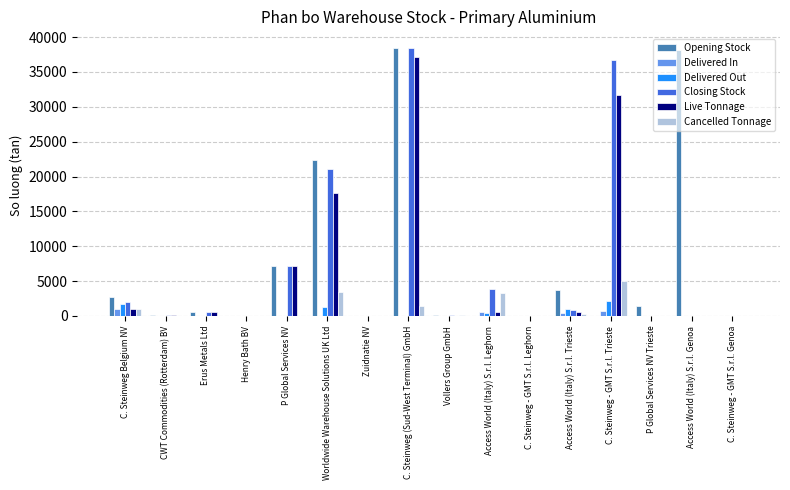

What is the sum of all Closing Stock values?

110931